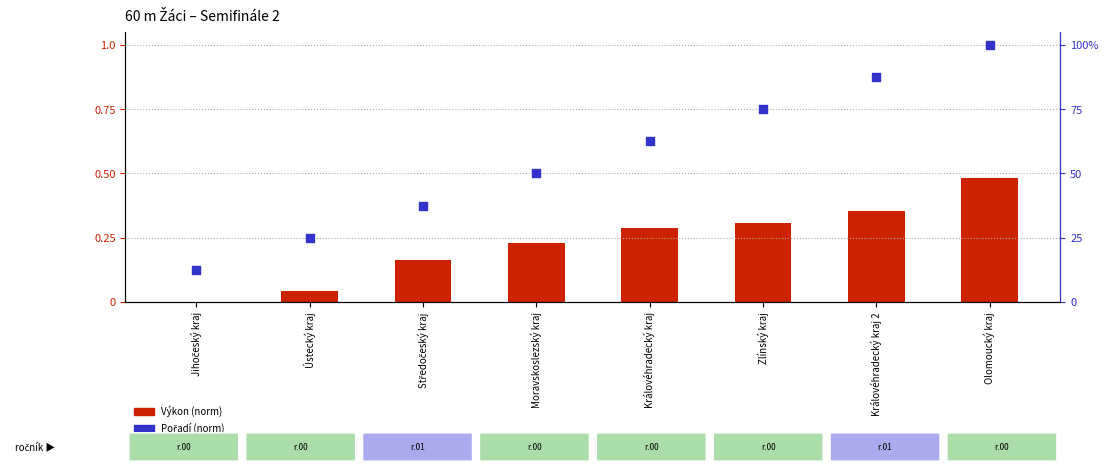

At how many categories does at least one series exceed 0?

8